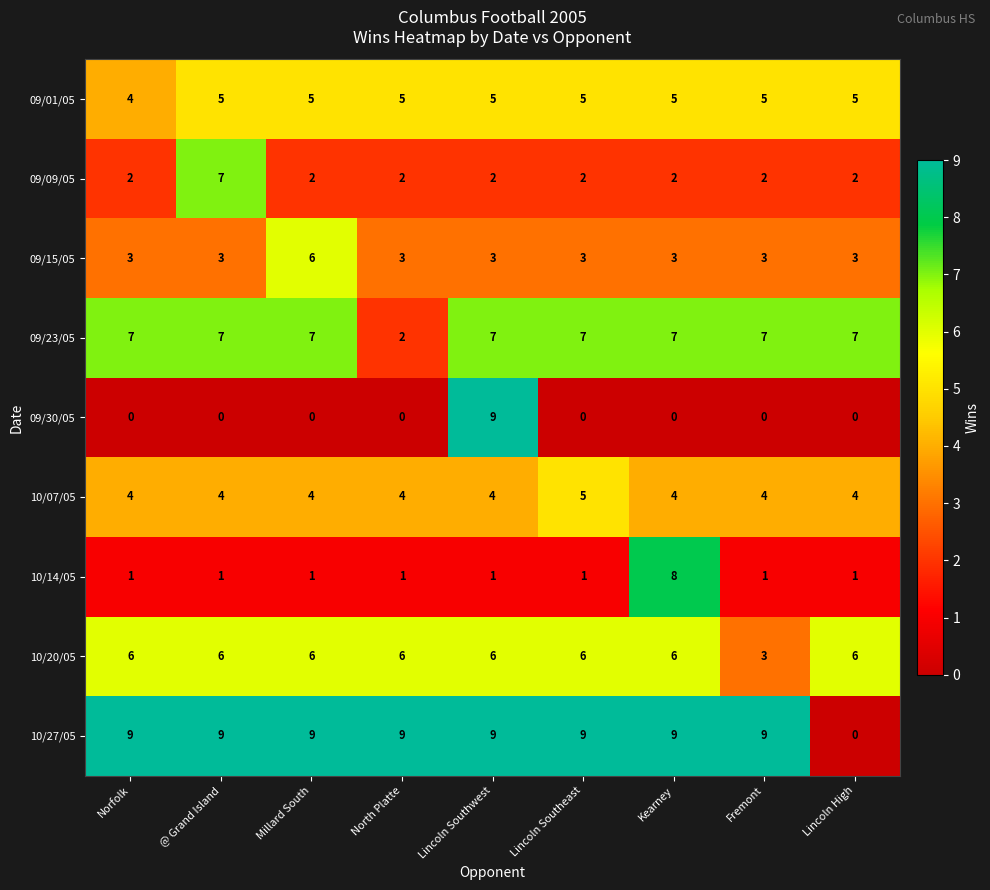

How many series are shown in this chart?

9